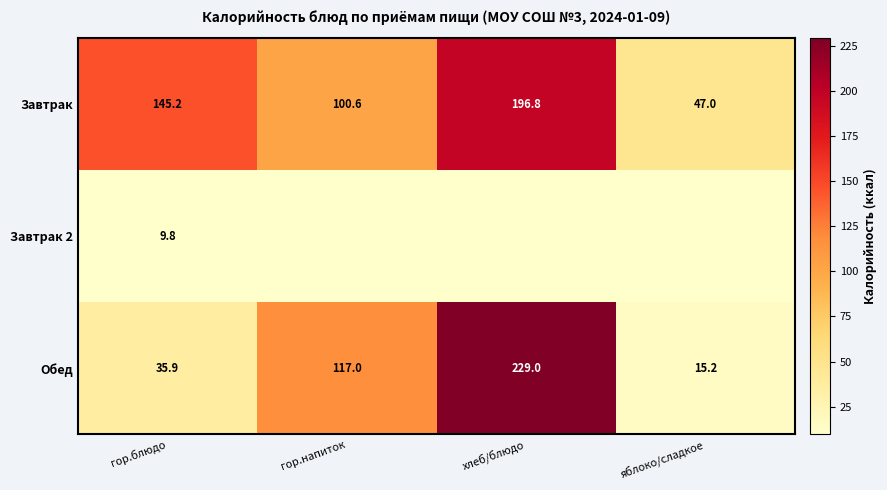

List the labels in order of Обед value, largest first.

хлеб/блюдо, гор.напиток, гор.блюдо, яблоко/сладкое